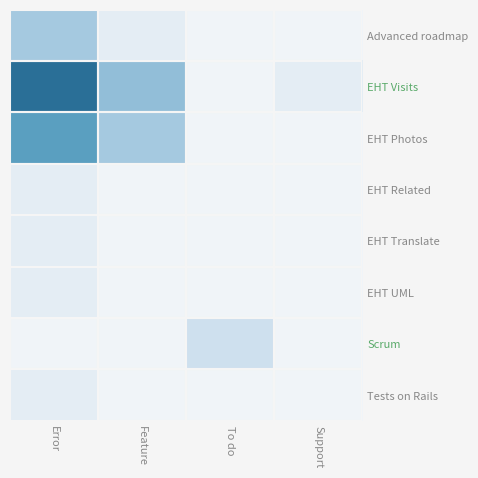

At which category is the sum across all series the highest?

Error